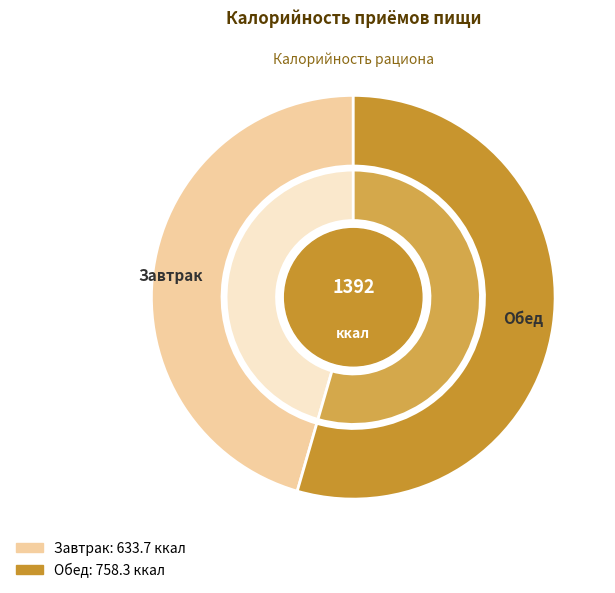

Which has a higher value, Завтрак or Обед?

Обед